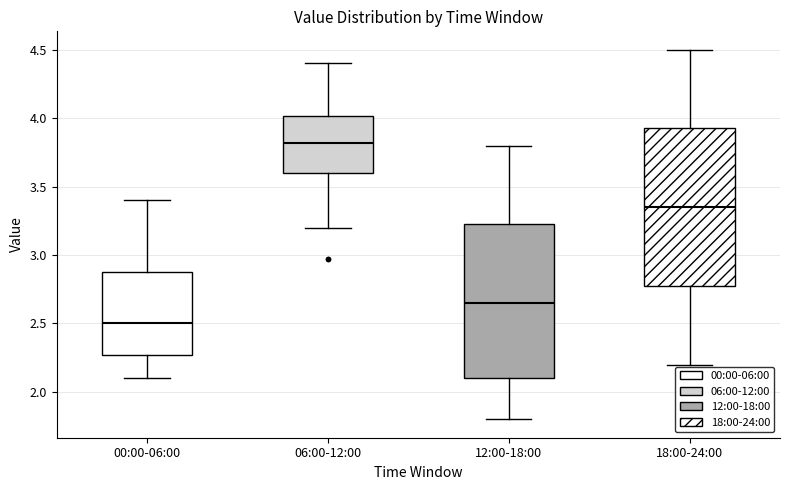

Which box has the lowest median line?

00:00-06:00